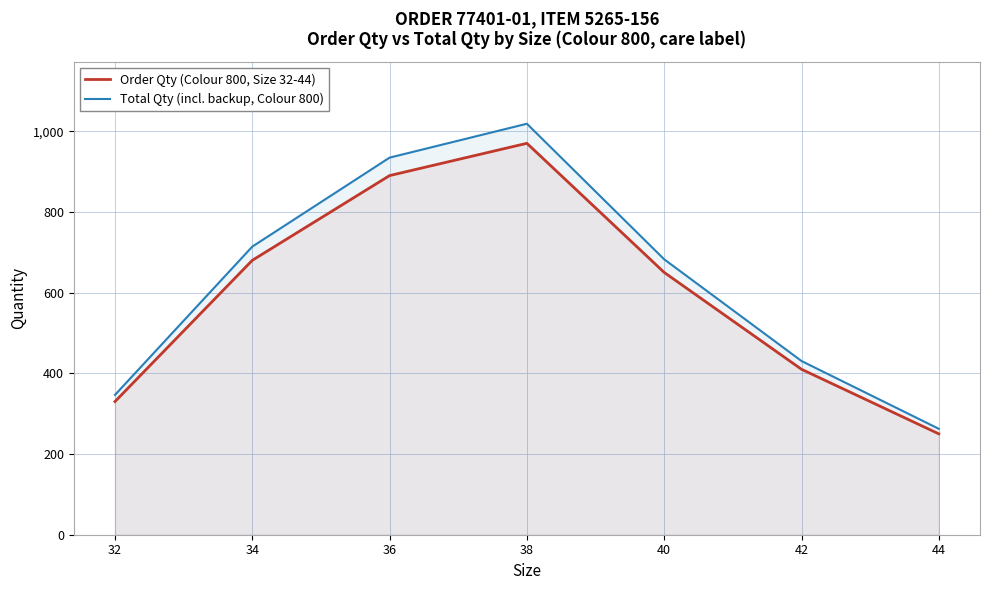

At which label is Total Qty (incl. backup, Colour 800) closest to 640?

40